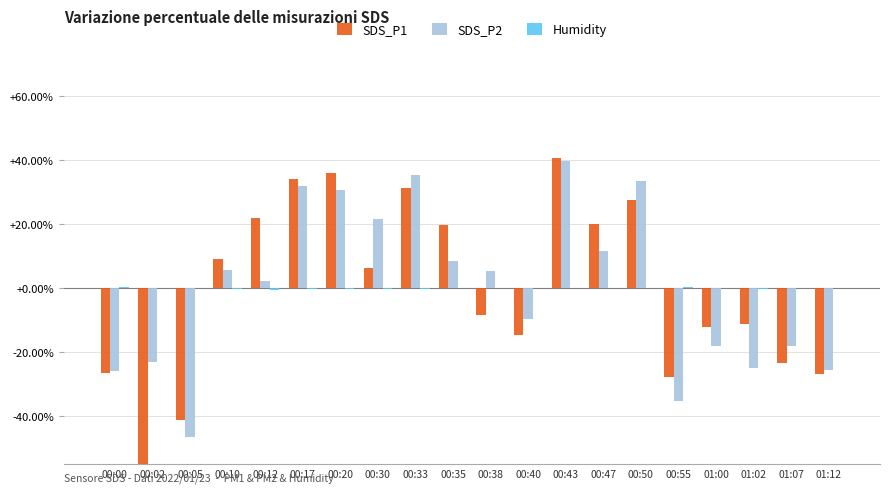

True or false: SDS_P2 has a value of -46.5 at 00:05.

True